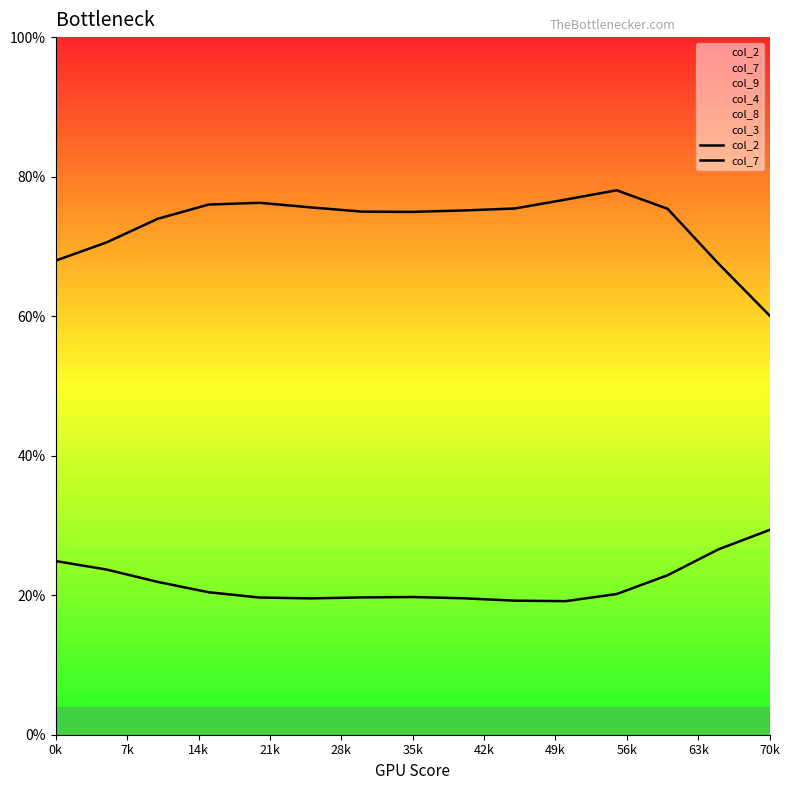

What is the difference between the maximum and minimum values in the col_7 series?

10.2